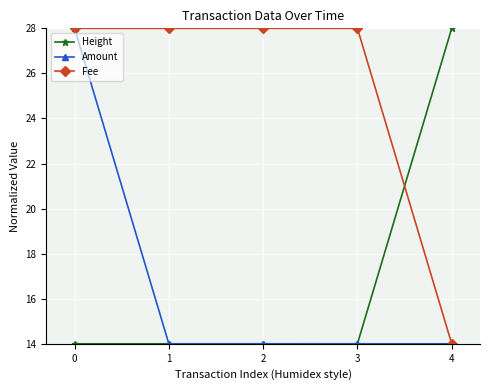

Which series ends up on top after the final intersection of Fee and Height?

Height